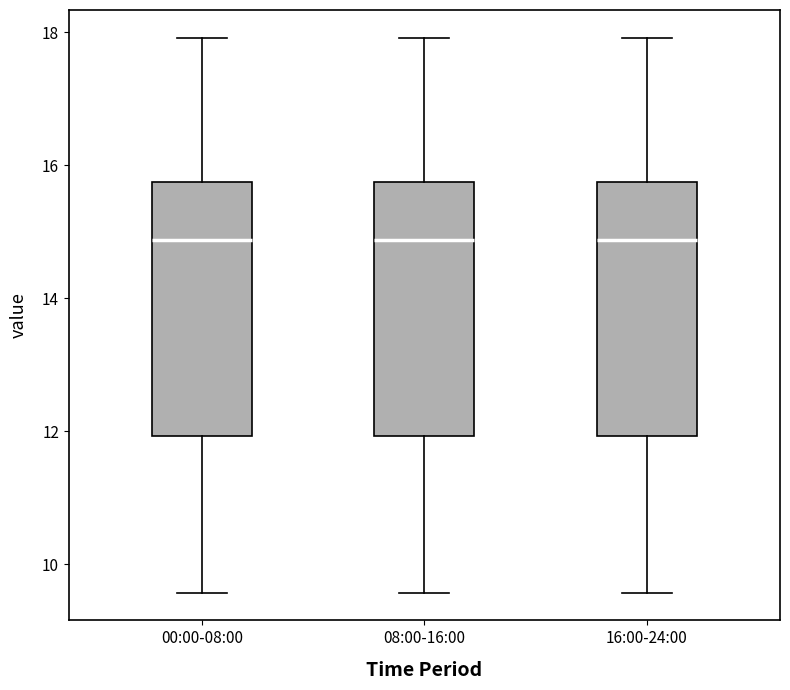

Reading left to right, transcribe this box plot: for each box, give where its median line is, the range the box spans, and where its two whiskers end, as read against the y-axis. The values are not printed on the chart, so give them approximately, as read against the axis.

00:00-08:00: median 14.8, box 12.0 to 15.8, whiskers 9.6 to 18.0
08:00-16:00: median 14.8, box 12.0 to 15.8, whiskers 9.6 to 18.0
16:00-24:00: median 14.8, box 12.0 to 15.8, whiskers 9.6 to 18.0